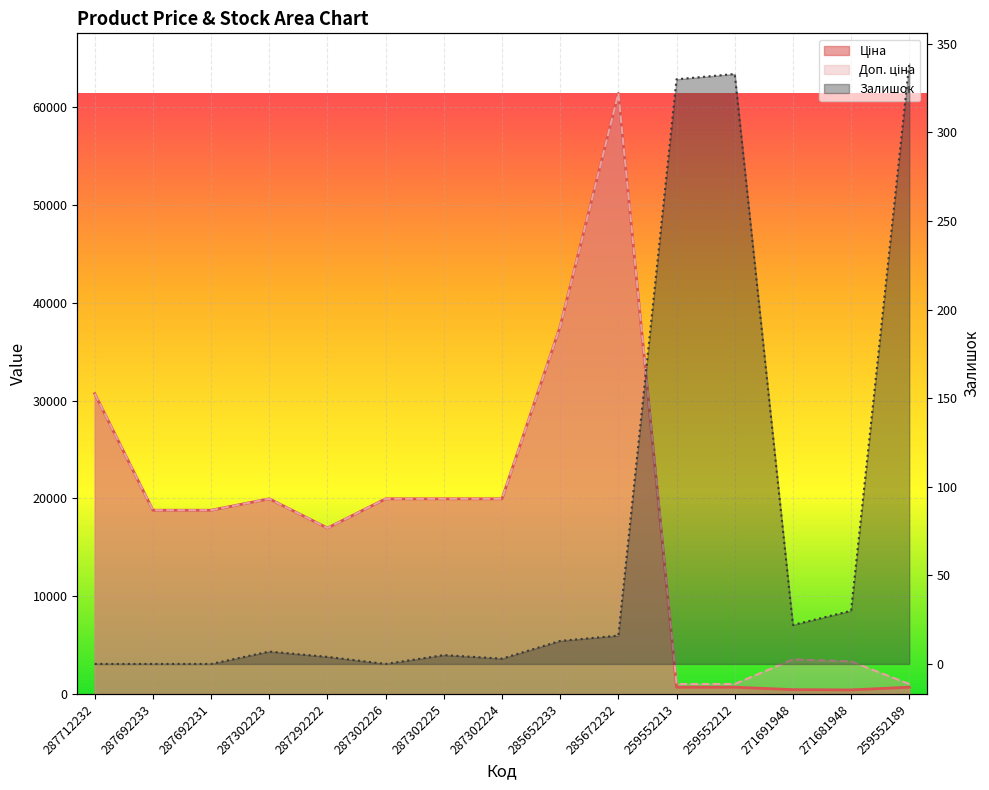

Reading left to right, transcribe all the data shown in this chart.

Ціна: 287712232=30717.1	287692233=18796.8	287692231=18796.8	287302223=19964.2	287292222=16976.3	287302226=19964.2	287302225=19964.2	287302224=19964.2	285652233=37593.6	285672232=61434.3	259552213=693.7	259552212=693.7	271691948=443.1	271681948=416.6	259552189=693.7
Доп. ціна: 287712232=30717.1	287692233=18796.8	287692231=18796.8	287302223=19964.2	287292222=16976.3	287302226=19964.2	287302225=19964.2	287302224=19964.2	285652233=37593.6	285672232=61434.3	259552213=1024.6	259552212=1024.6	271691948=3545.0	271681948=3332.5	259552189=1024.6
Залишок: 287712232=0.0	287692233=0.0	287692231=0.0	287302223=7.0	287292222=4.0	287302226=0.0	287302225=5.0	287302224=3.0	285652233=13.0	285672232=16.0	259552213=330.0	259552212=333.0	271691948=22.0	271681948=30.0	259552189=339.0